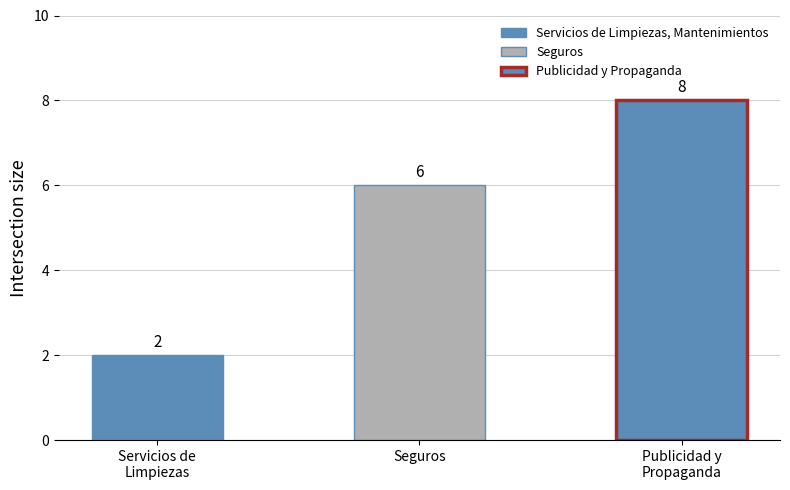

Are the bars grouped side by side (vs. stacked)?

No